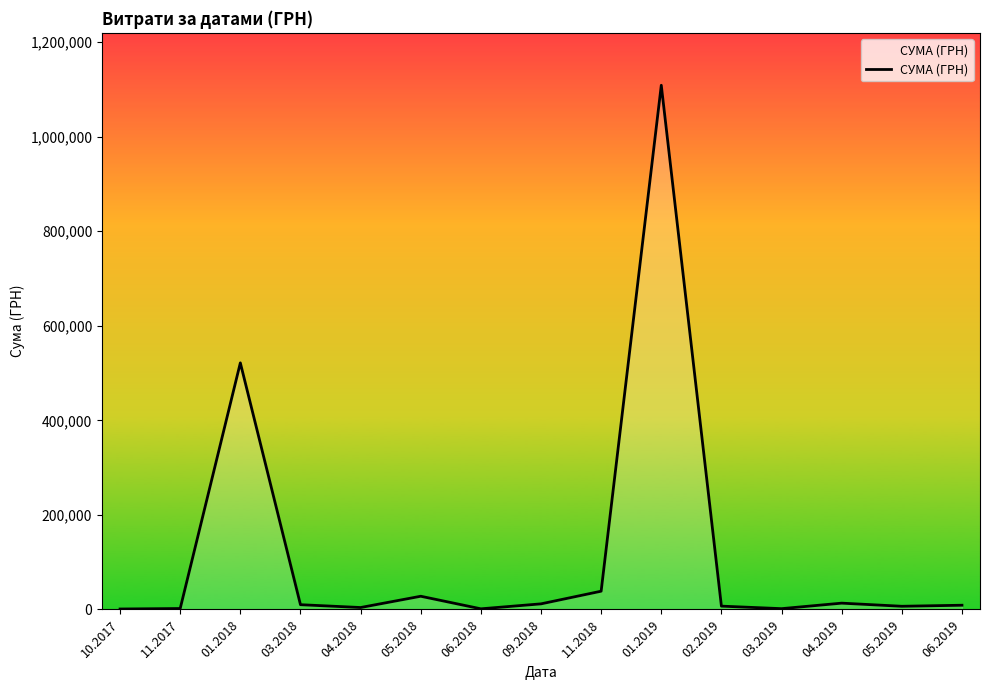

What is the change in value from 05.2018 to 05.2019?

-21197.4